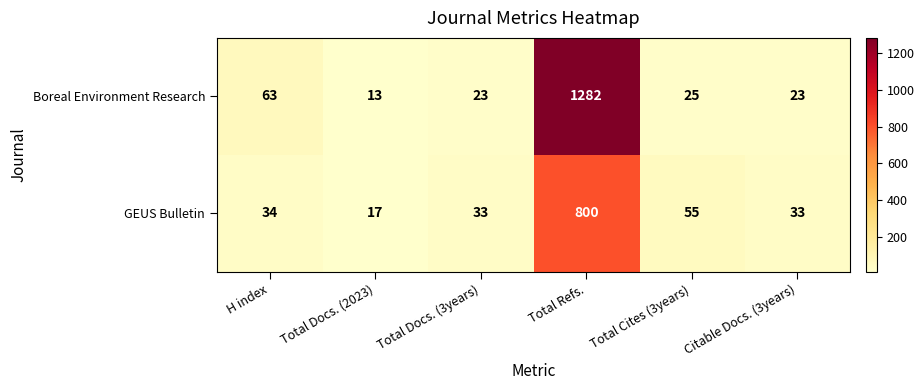

Which series has the largest total across all categories?

Boreal Environment Research